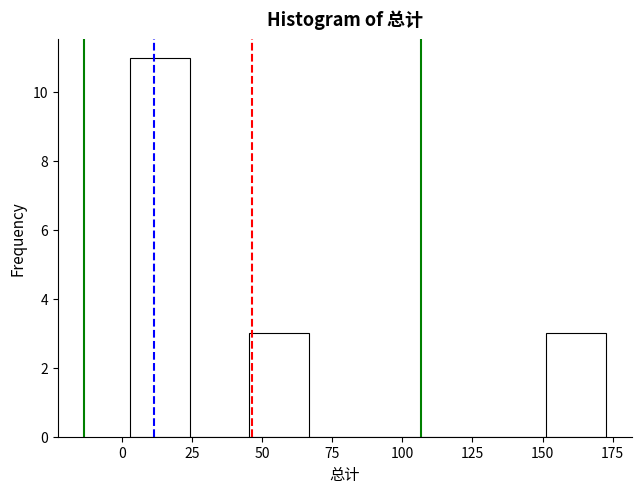

Reading left to right, list every bar in this chart as the range it spans on the x-axis followed by its height. Neither the bar edges nor the heights are printed on the chart, so give them approximately, as read against the axes.

5 to 25: 11
25 to 45: 0
45 to 65: 3
65 to 90: 0
90 to 110: 0
110 to 130: 0
130 to 150: 0
150 to 175: 3